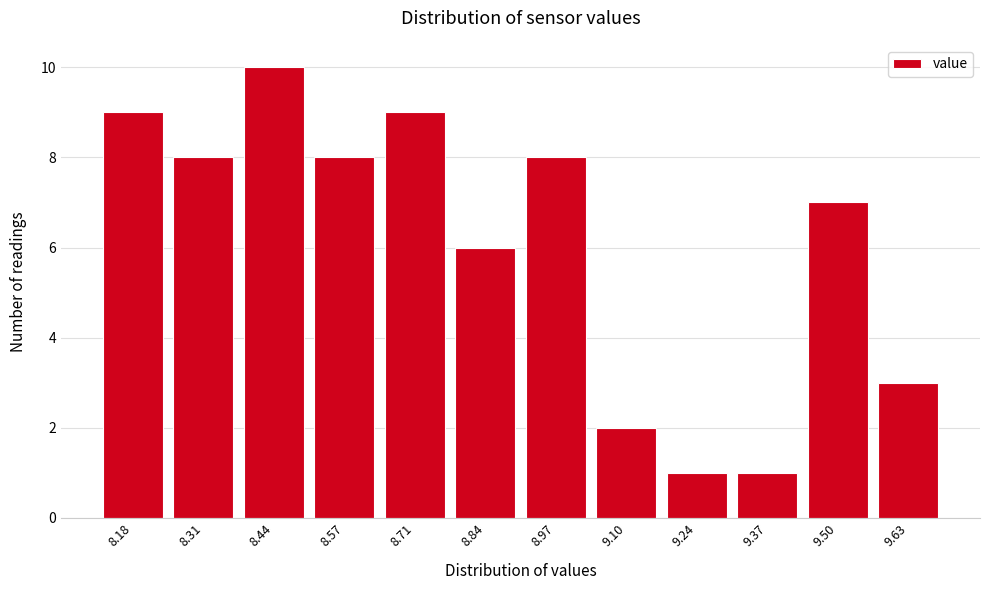

Which range on the x-axis has the tallest bar?

8.38 to 8.50